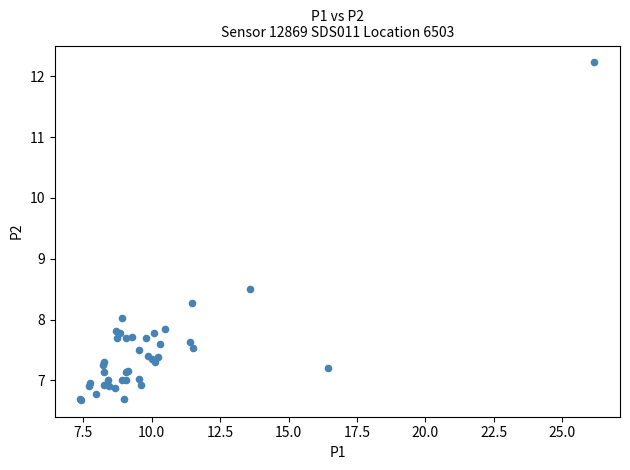

What Y value in the scatter plot is closest to 9?

8.5